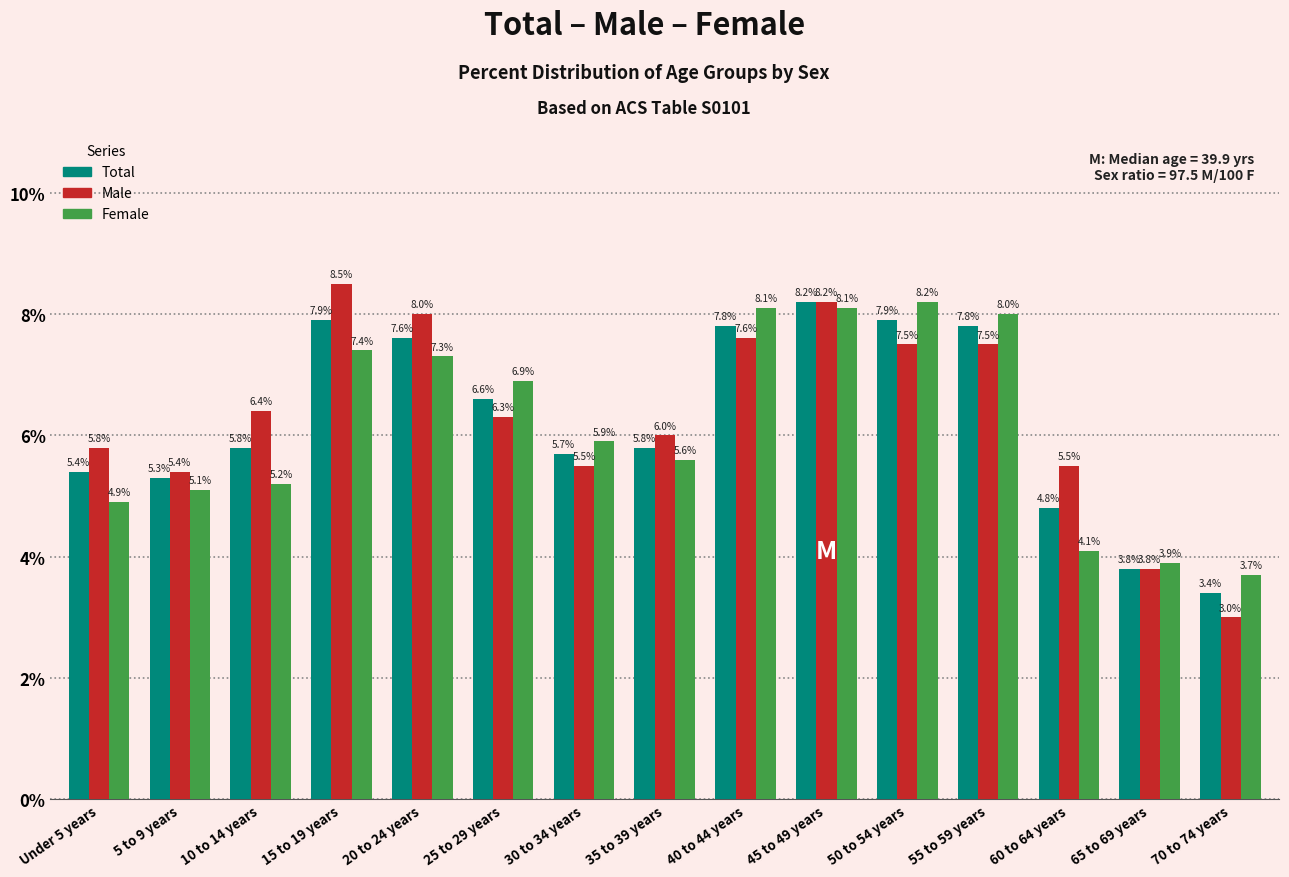

What is the greatest value displayed?

8.5